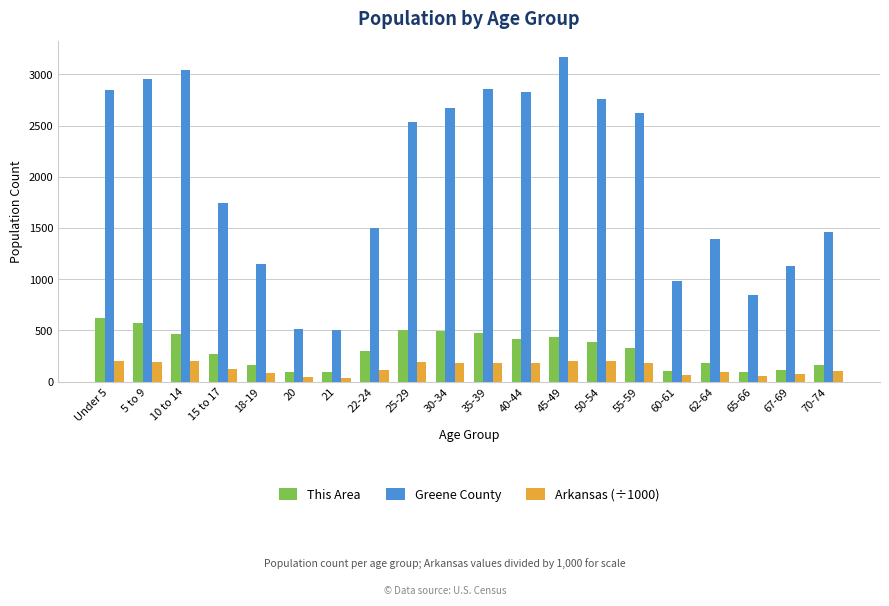

At 21, list the series in order from smallest to largest.

Arkansas (÷1000), This Area, Greene County